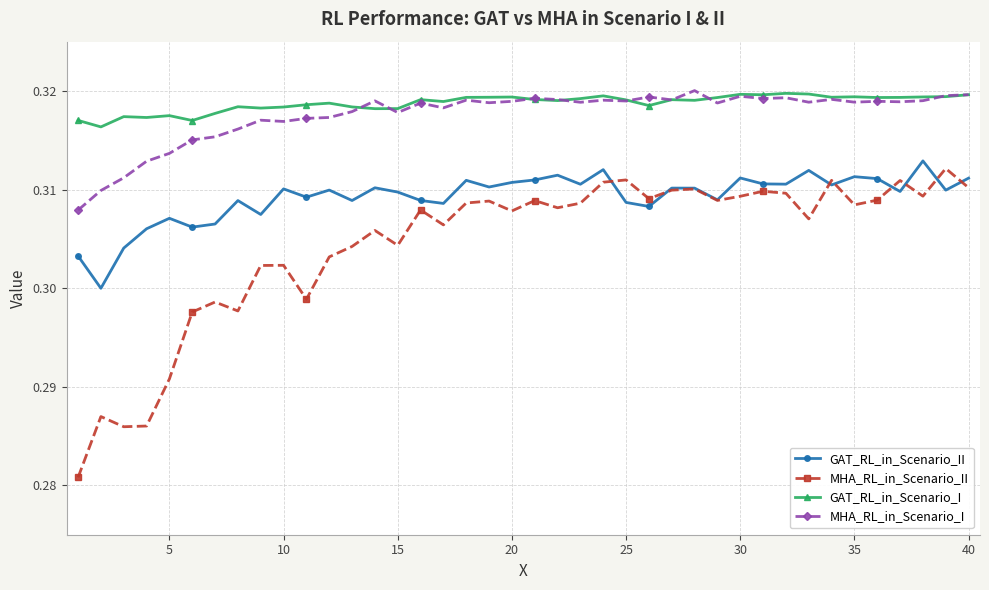

How many interior local valleys does the MHA_RL_in_Scenario_II series have?

12